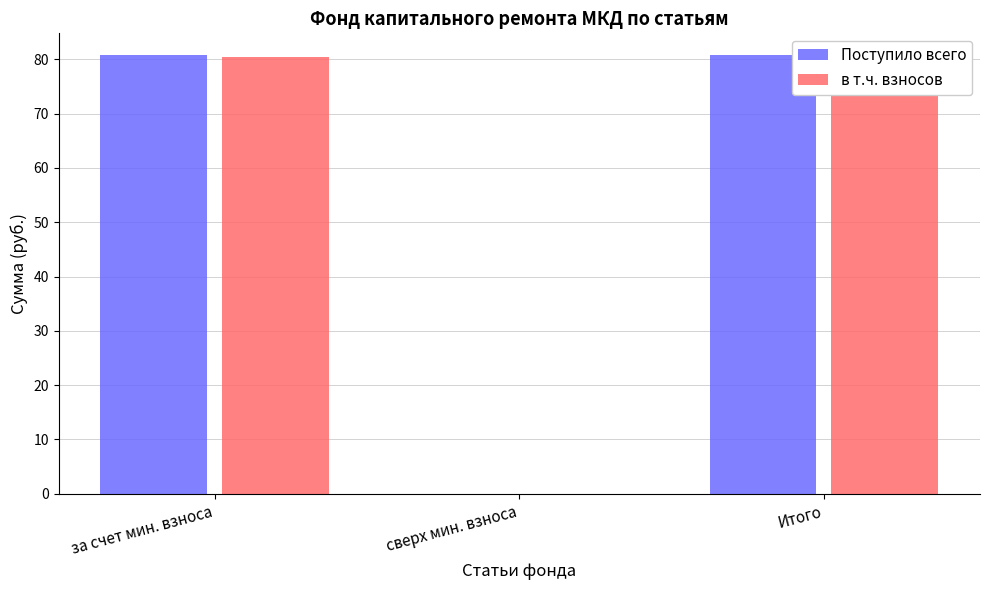

Is it true that Поступило всего equals 34.2 at сверх мин. взноса?

False